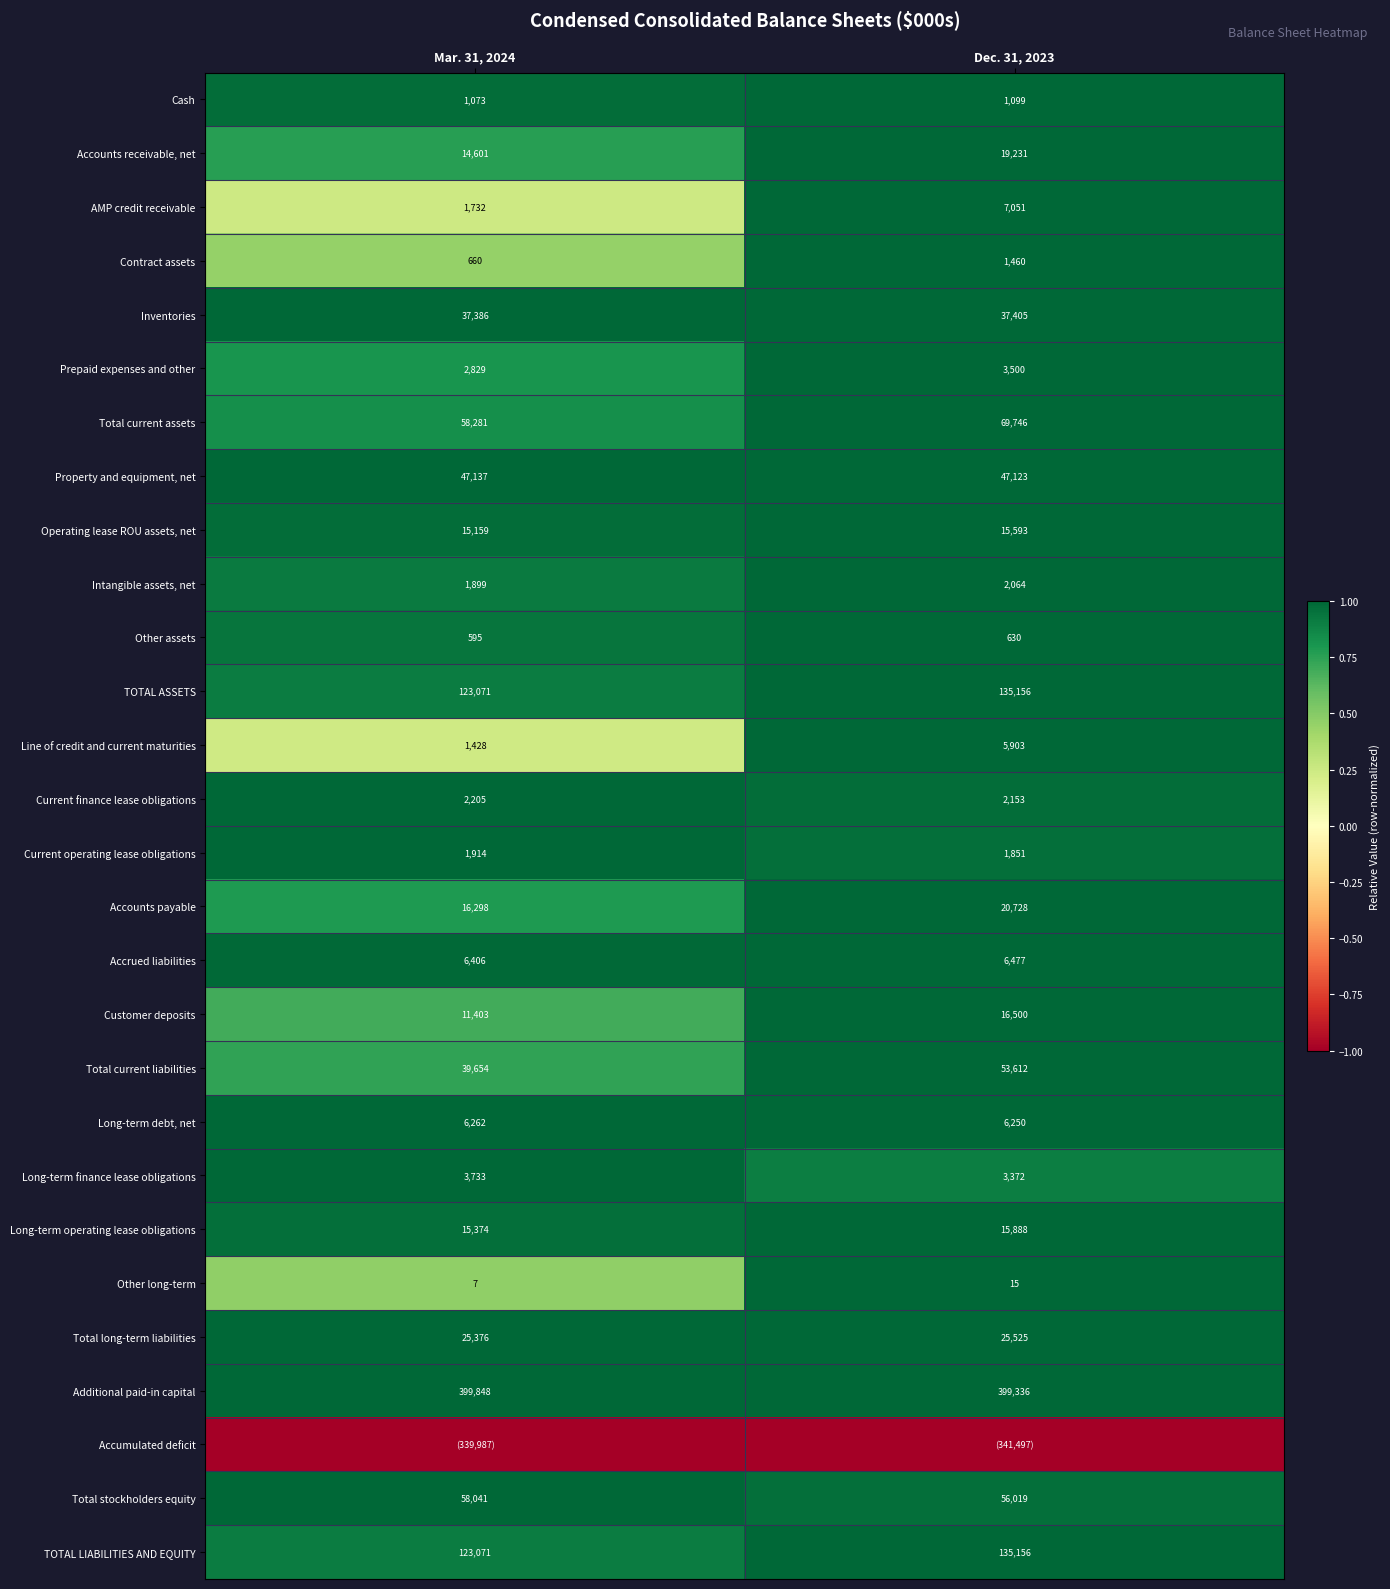

Is the value of AMP credit receivable at Mar. 31, 2024 greater than the value of Total current assets at Mar. 31, 2024?

No